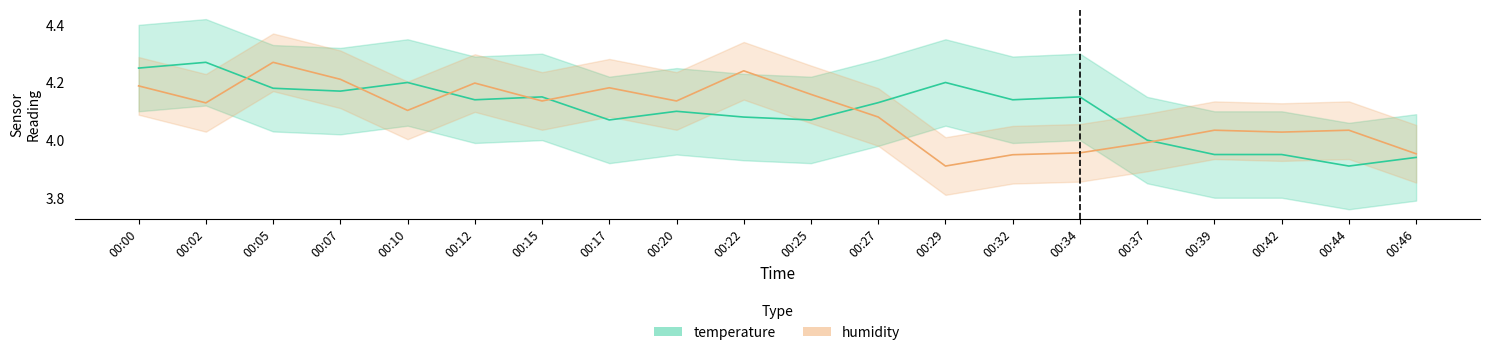

At which label does temperature reach its minimum?

00:44